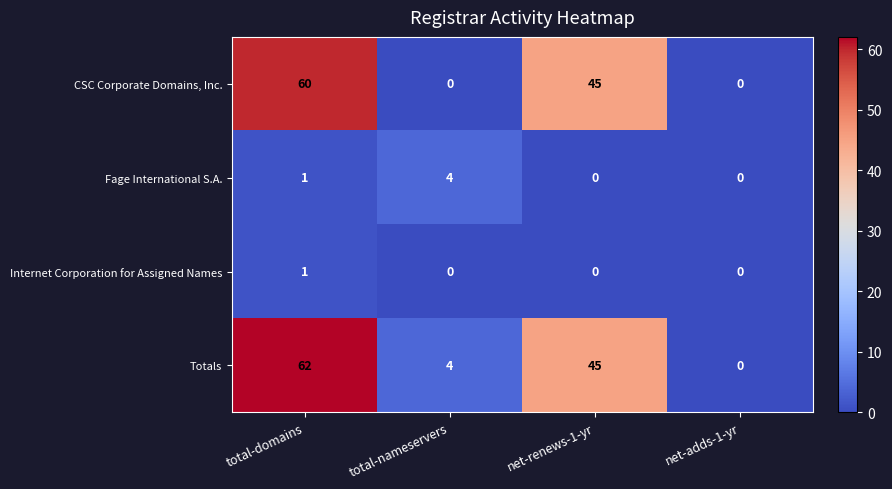

Reading left to right, what are all the values shown in this chart?

CSC Corporate Domains, Inc.: 60	0	45	0
Fage International S.A.: 1	4	0	0
Internet Corporation for Assigned Names: 1	0	0	0
Totals: 62	4	45	0